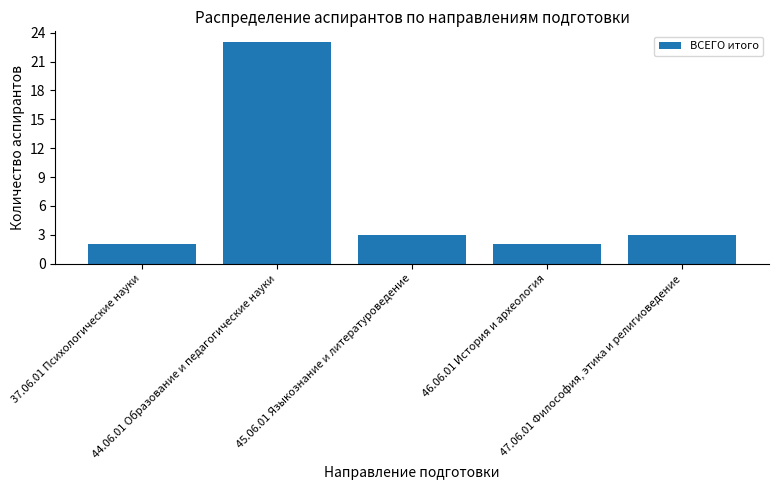

Reading right to left, extract all data points from this chart.

3	2	3	23	2